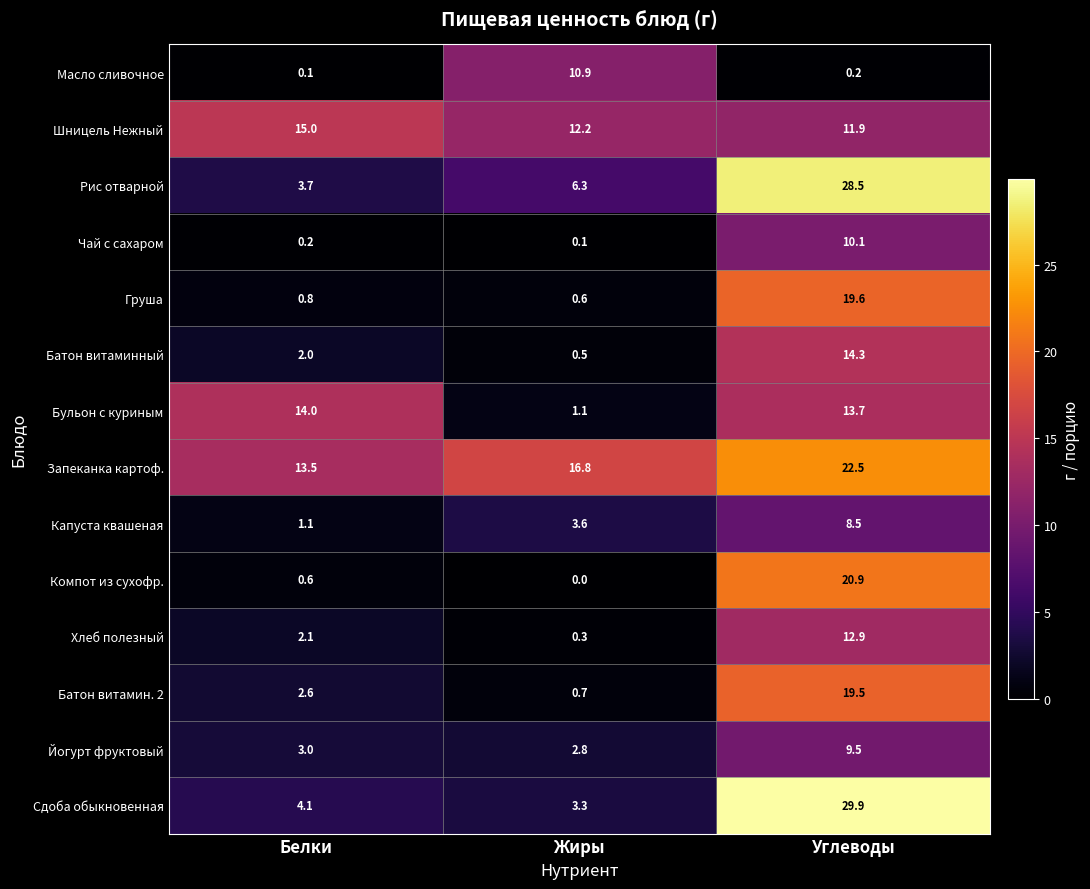

What is the sum of all Рис отварной values?

38.5